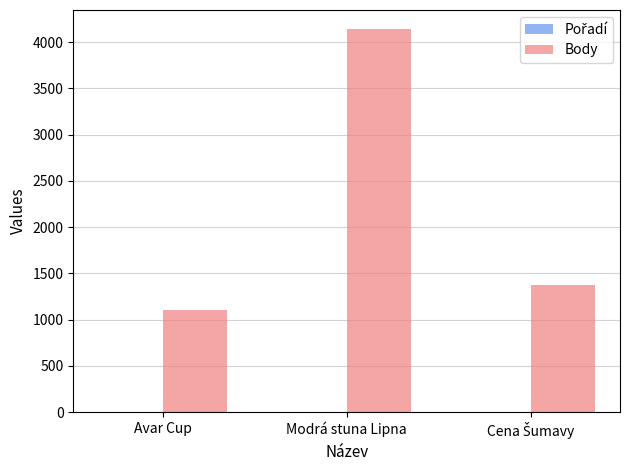

The Body series shows 4139 at Modrá stuna Lipna. True or false?

True